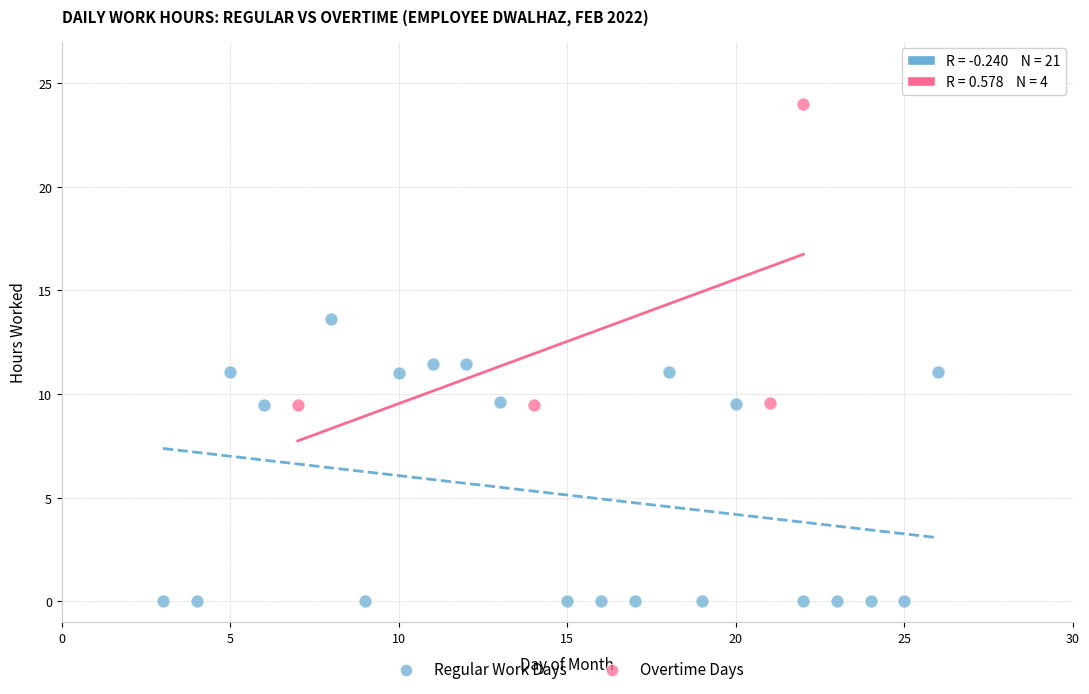

Which series contains the lowest Y value?

Regular Work Days